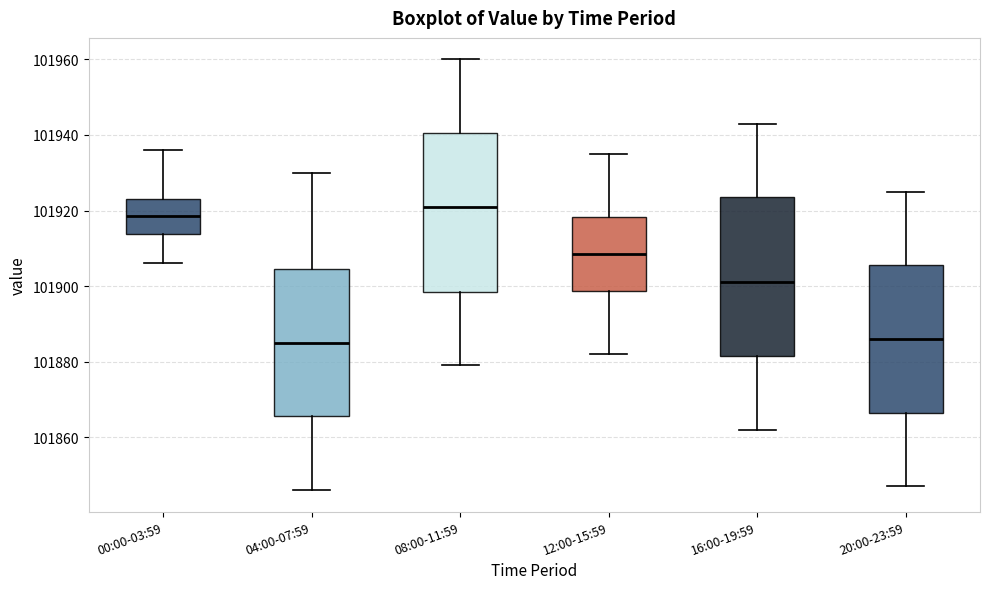

Reading left to right, transcribe this box plot: for each box, give where its median line is, the range the box spans, and where its two whiskers end, as read against the y-axis. The values are not printed on the chart, so give them approximately, as read against the axis.

00:00-03:59: median 101918, box 101914 to 101924, whiskers 101906 to 101936
04:00-07:59: median 101886, box 101866 to 101904, whiskers 101846 to 101930
08:00-11:59: median 101922, box 101898 to 101940, whiskers 101880 to 101960
12:00-15:59: median 101908, box 101898 to 101918, whiskers 101882 to 101936
16:00-19:59: median 101902, box 101882 to 101924, whiskers 101862 to 101944
20:00-23:59: median 101886, box 101866 to 101906, whiskers 101848 to 101926